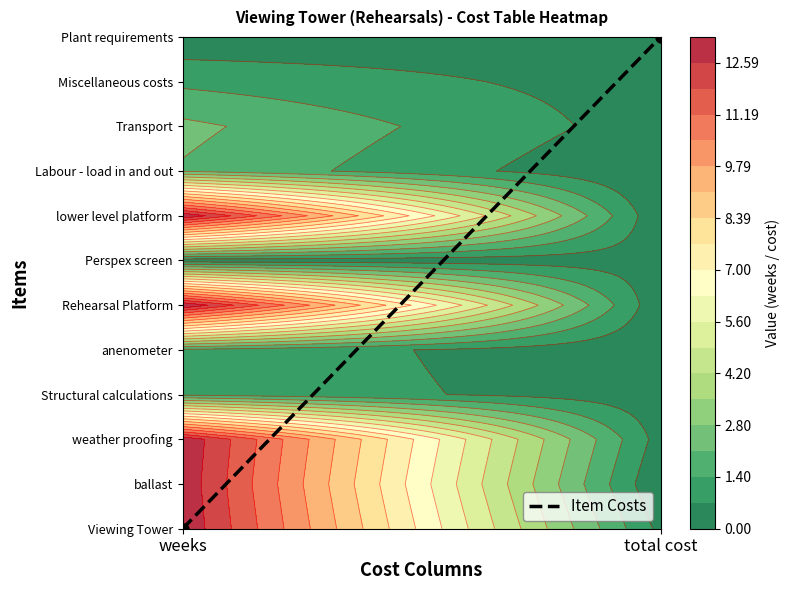

What is the sum of all values?

11